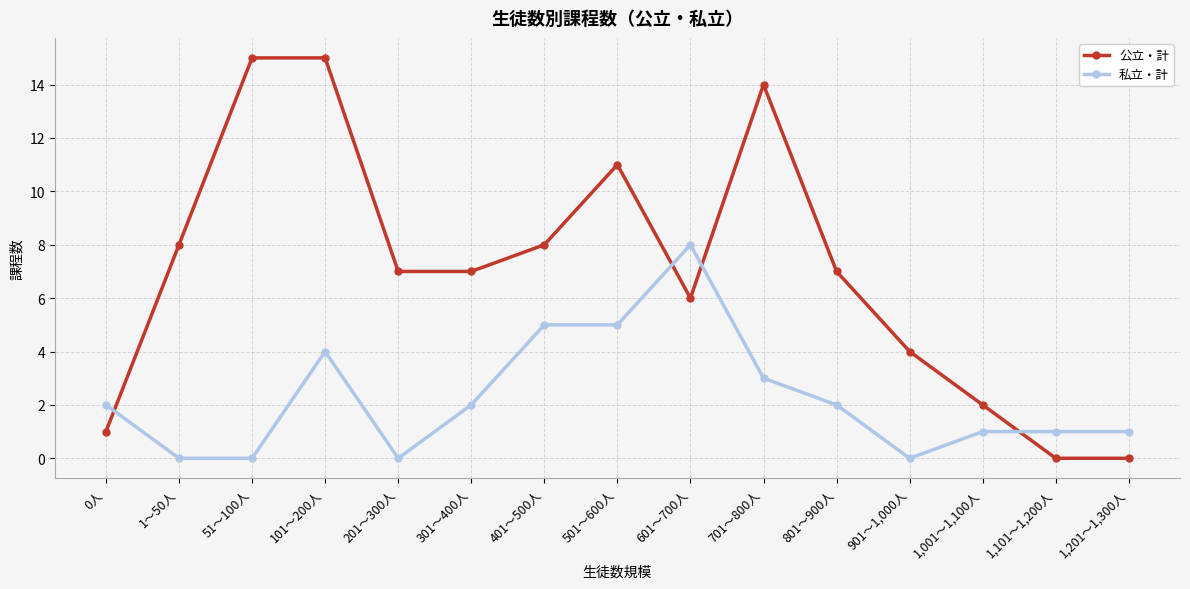

Reading right to left, list all the values displayed in this chart.

公立・計: 0	0	2	4	7	14	6	11	8	7	7	15	15	8	1
私立・計: 1	1	1	0	2	3	8	5	5	2	0	4	0	0	2